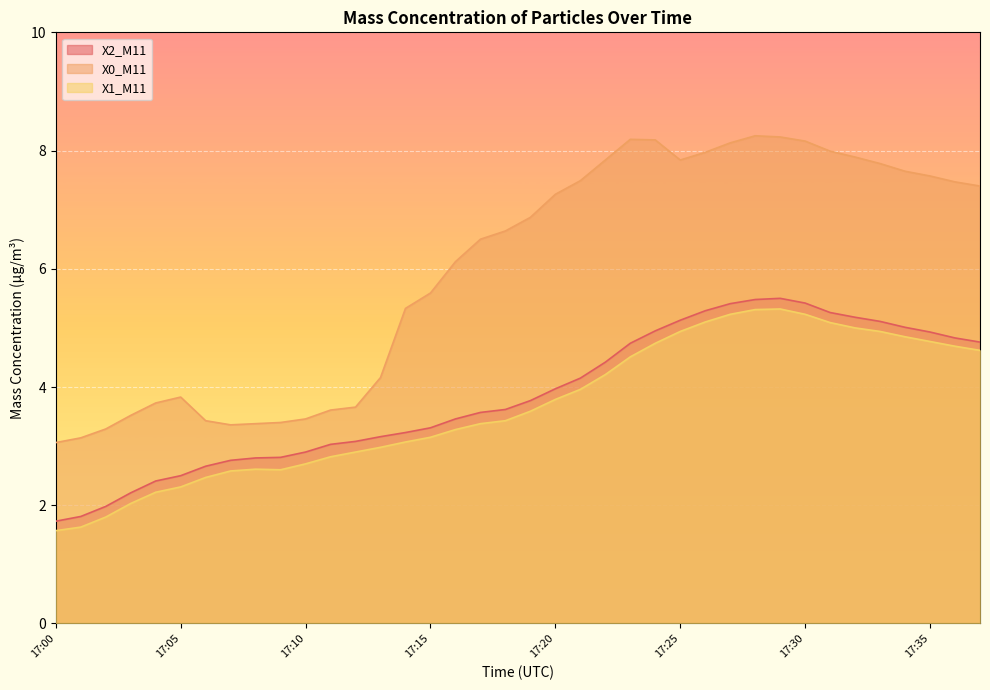

How many lines are shown in the chart?

3